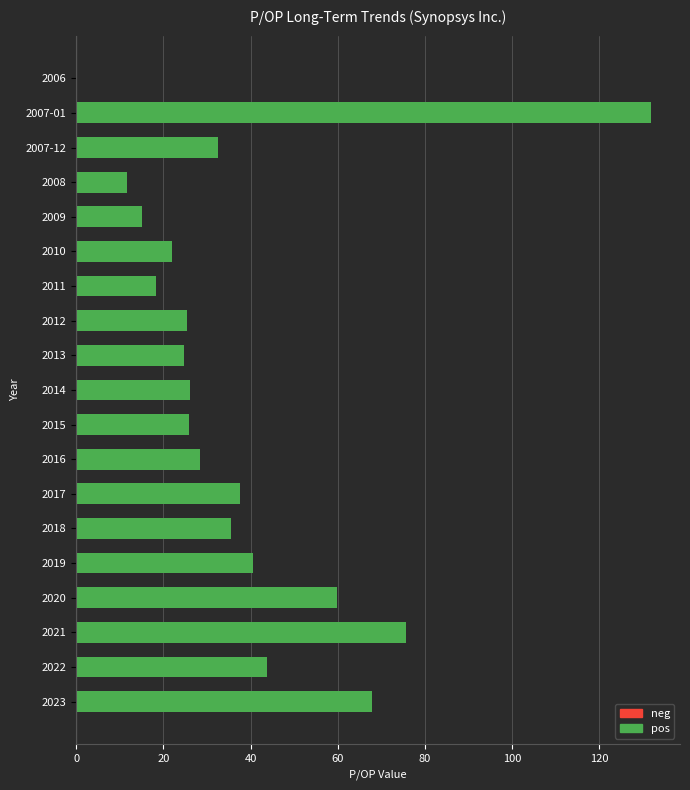

True or false: the data shows 43.9 at 2022.

True